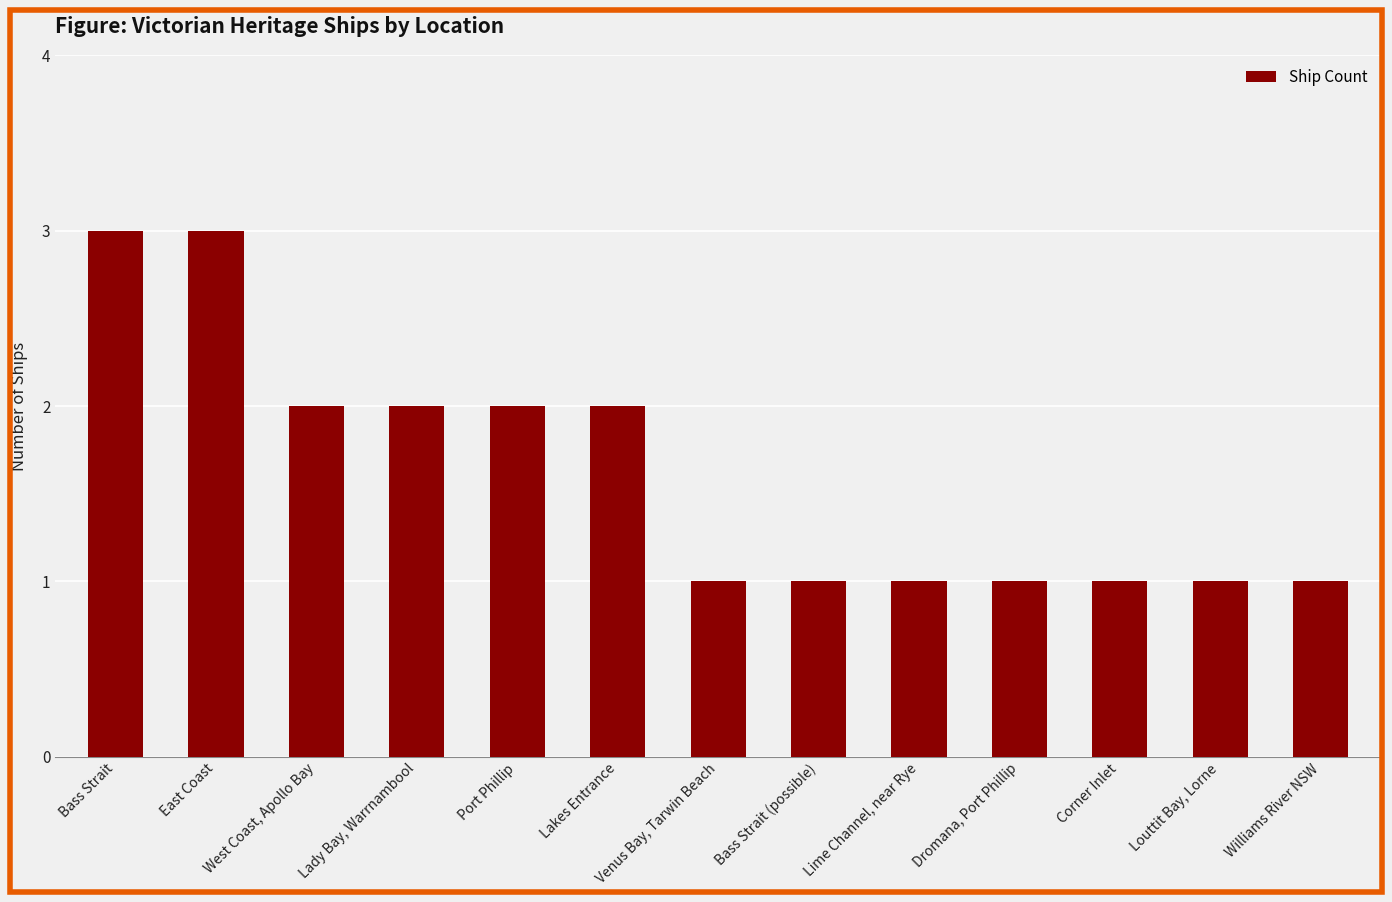

True or false: the data shows 2 at Bass Strait.

False